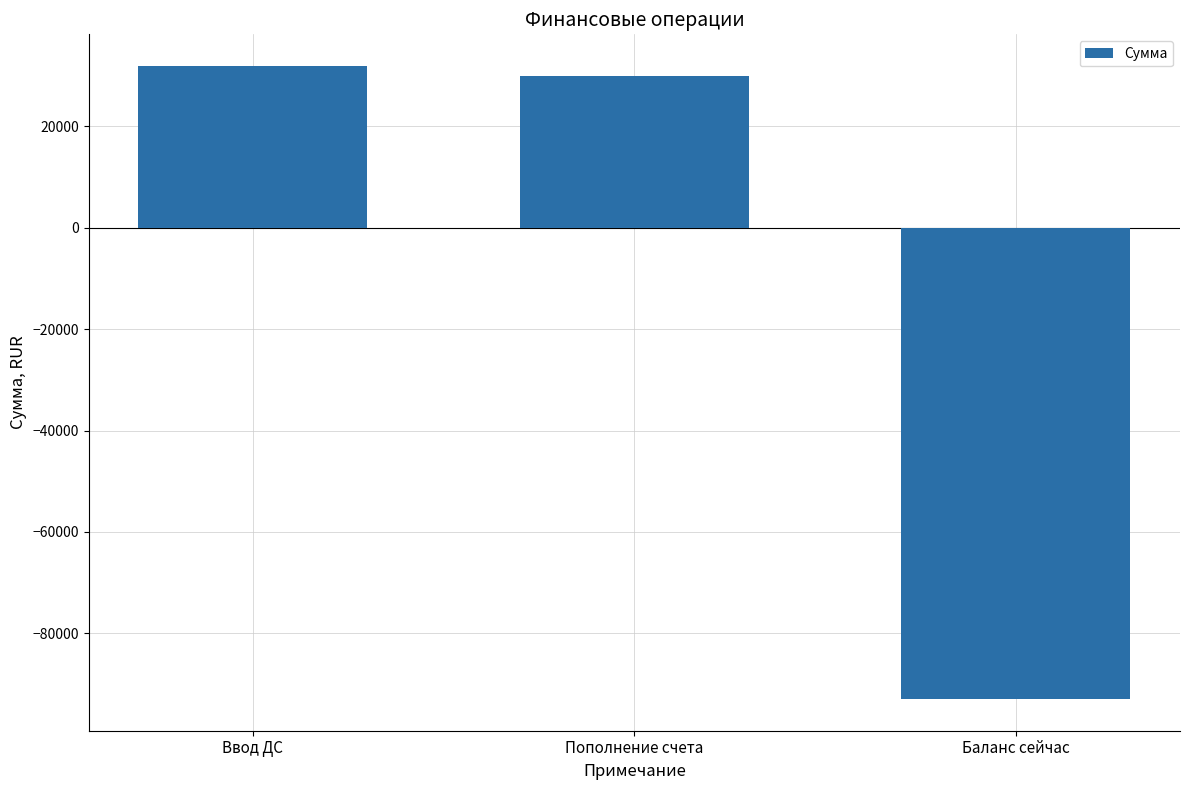

Rank the categories by value from highest to lowest.

Ввод ДС, Пополнение счета, Баланс сейчас